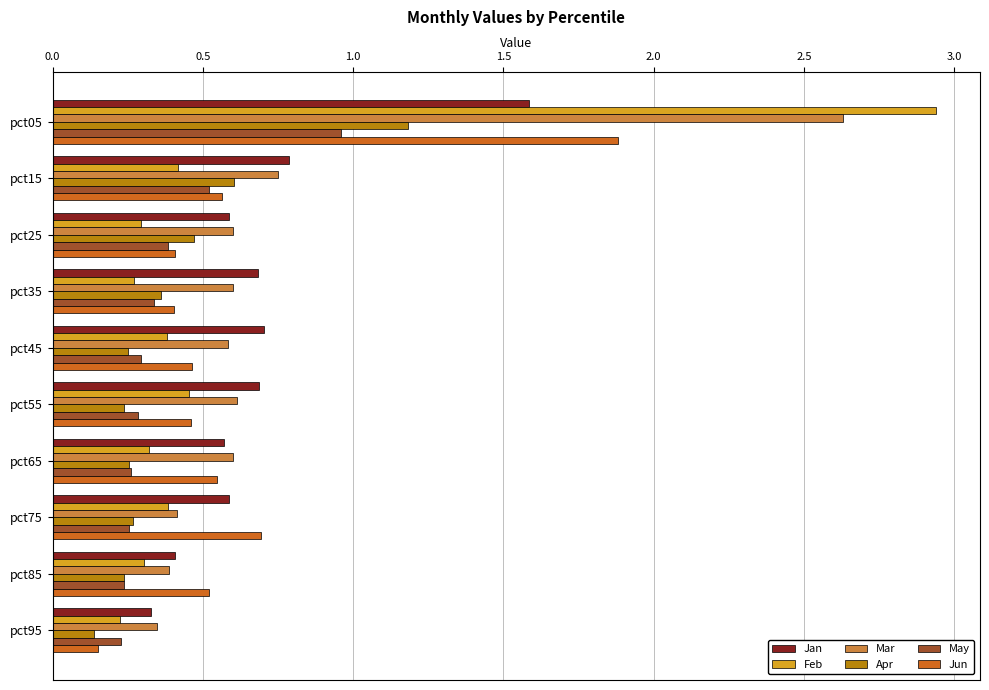

Rank the series by their maximum value, from lowest to highest.

May, Apr, Jan, Jun, Mar, Feb